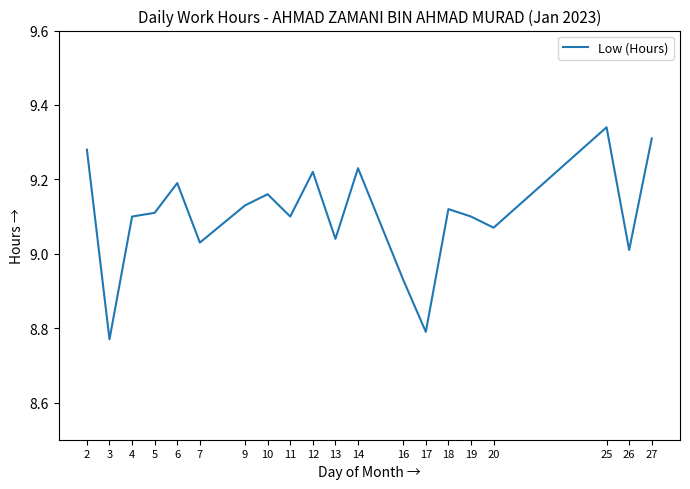

What is the difference between the maximum and minimum values?

0.6